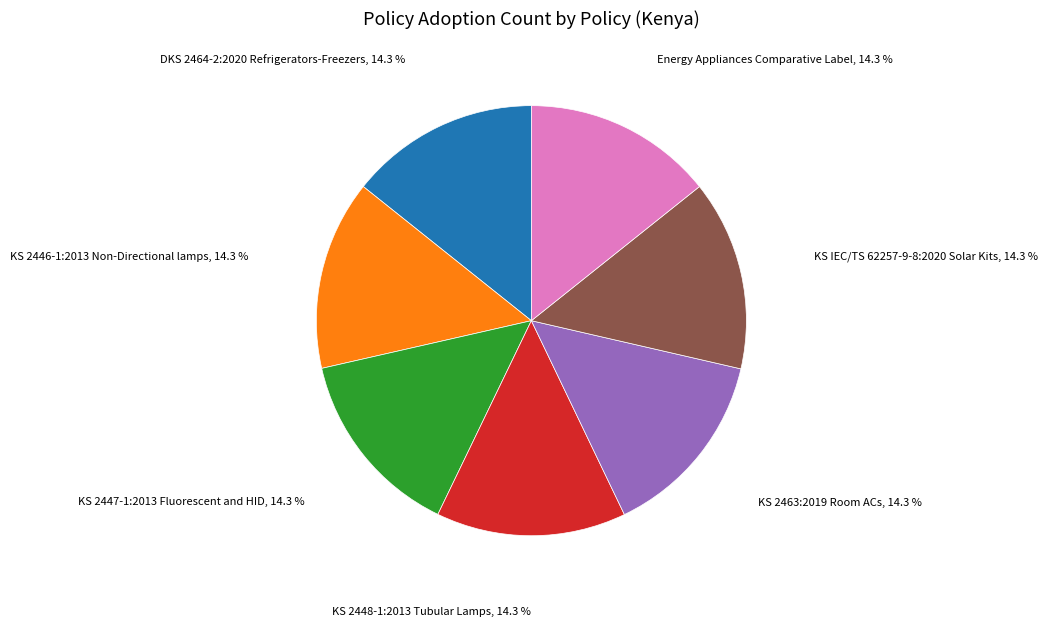

Is there a majority slice in this chart?

No